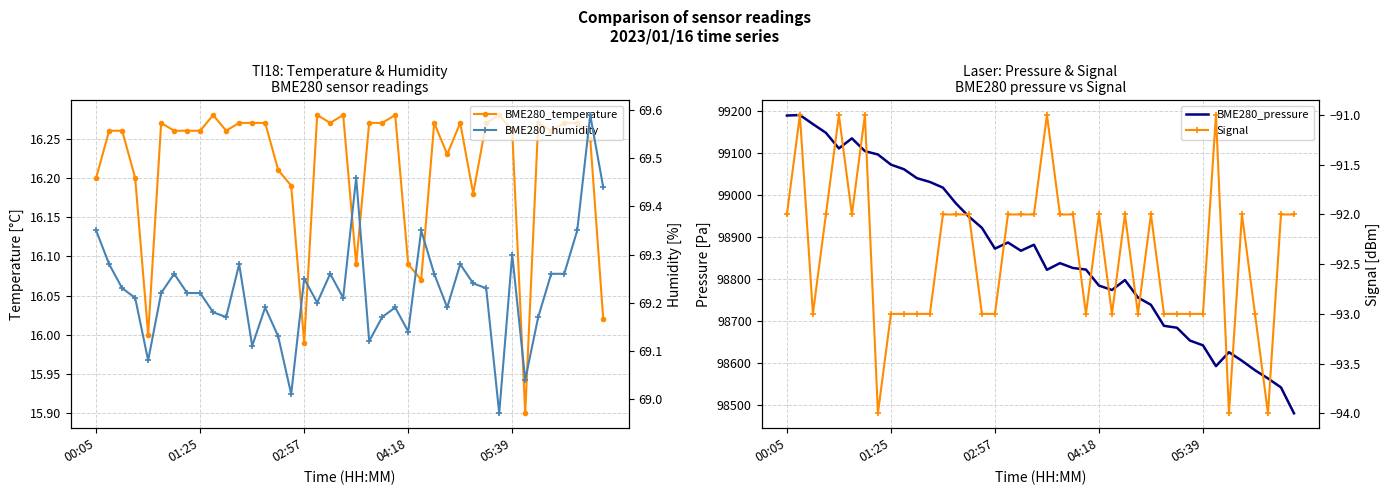

Is this an area chart (filled region under the line)?

No